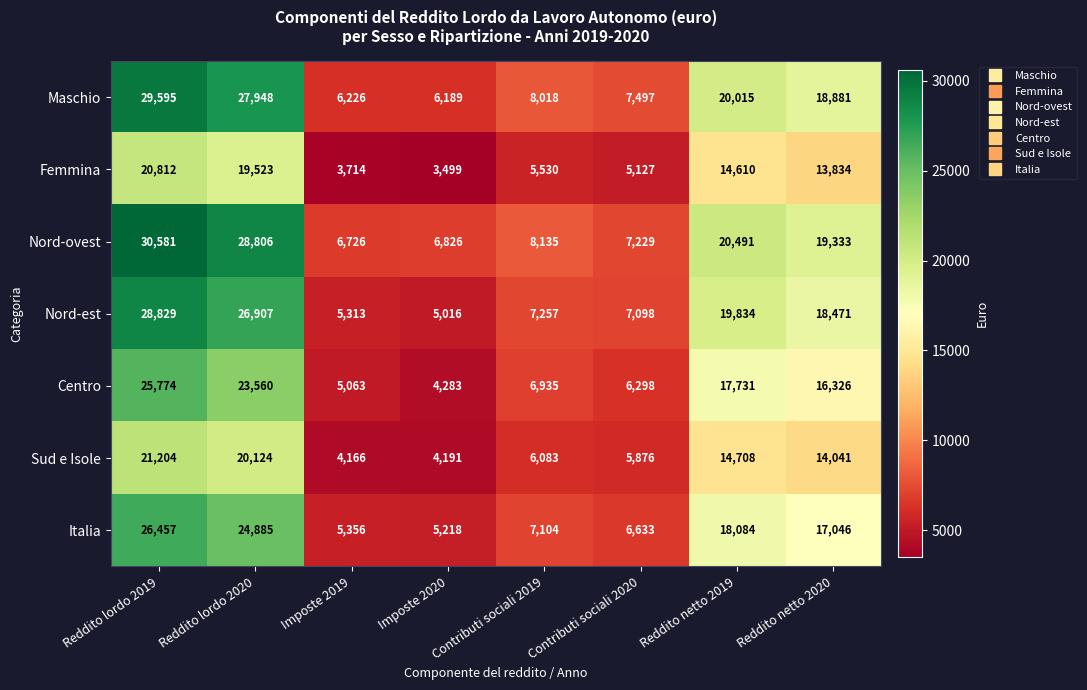

What is the total value across all series at Contributi sociali 2020?

45758